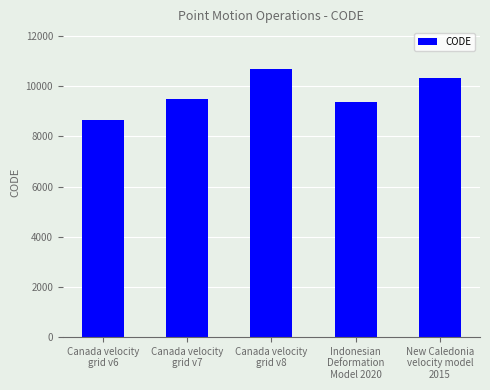

Is it true that the value at Canada velocity
grid v7 is 9483?

True